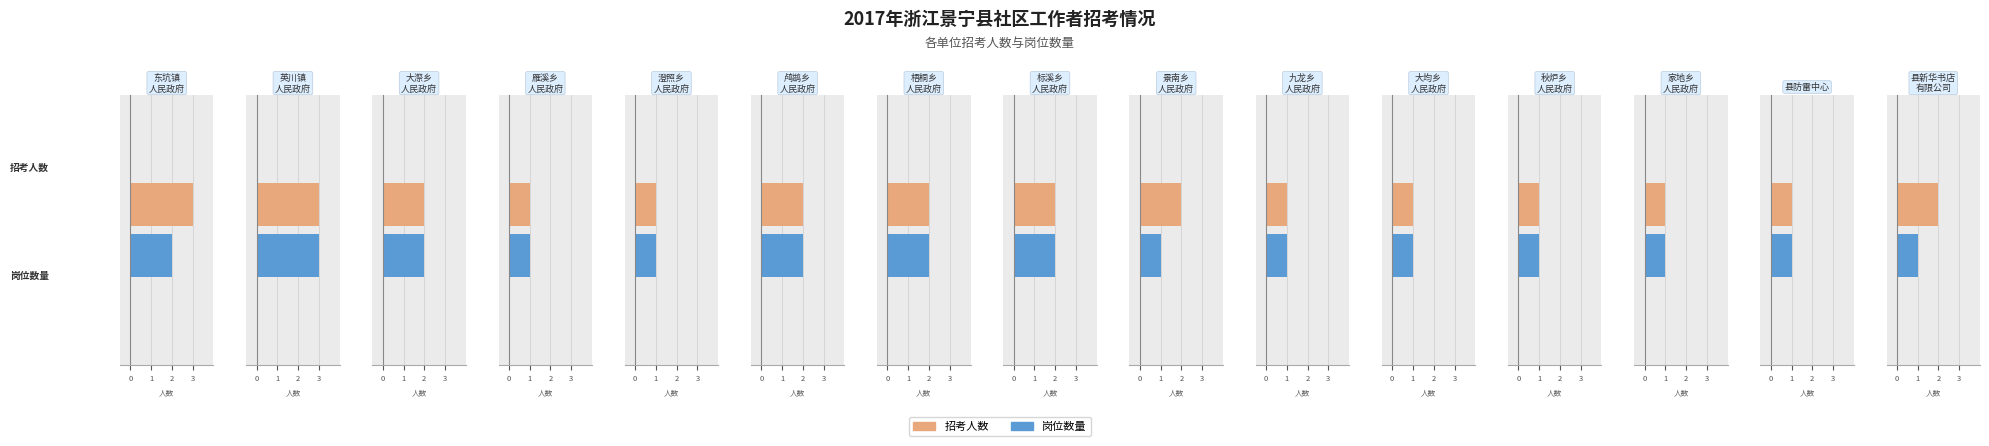

How many groups of bars are there?

15